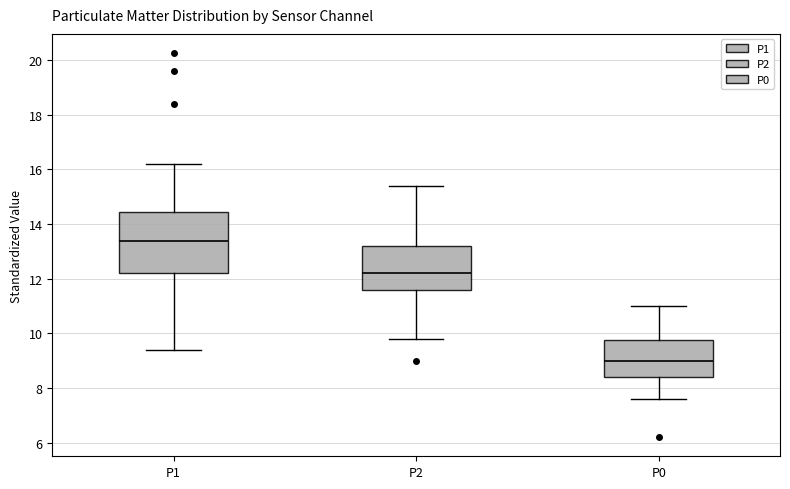

Reading left to right, transcribe this box plot: for each box, give where its median line is, the range the box spans, and where its two whiskers end, as read against the y-axis. The values are not printed on the chart, so give them approximately, as read against the axis.

P1: median 13.4, box 12.2 to 14.4, whiskers 9.4 to 16.2
P2: median 12.2, box 11.6 to 13.2, whiskers 9.8 to 15.4
P0: median 9.0, box 8.4 to 9.8, whiskers 7.6 to 11.0